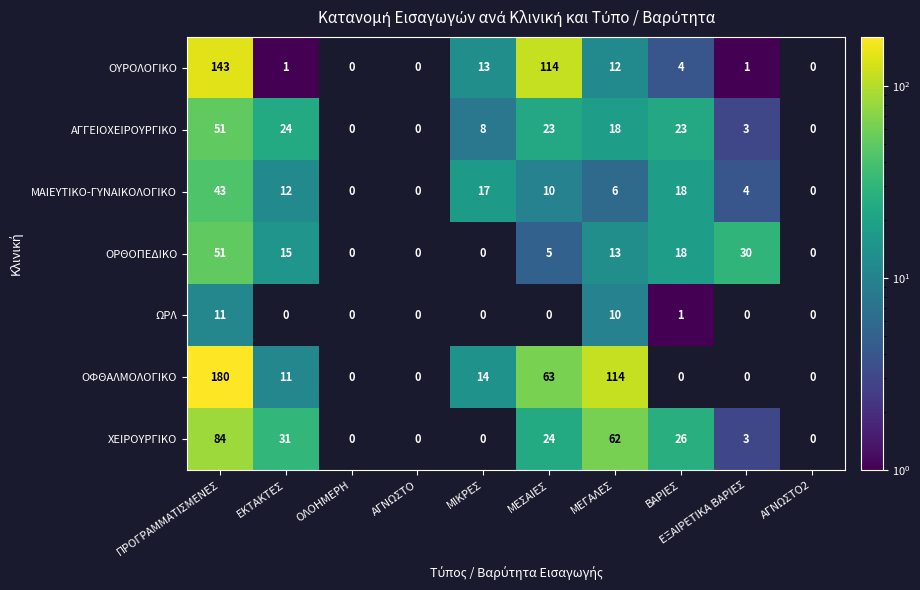

At ΜΕΣΑΙΕΣ, list the series in order from smallest to largest.

ΩΡΛ, ΟΡΘΟΠΕΔΙΚΟ, ΜΑΙΕΥΤΙΚΟ-ΓΥΝΑΙΚΟΛΟΓΙΚΟ, ΑΓΓΕΙΟΧΕΙΡΟΥΡΓΙΚΟ, ΧΕΙΡΟΥΡΓΙΚΟ, ΟΦΘΑΛΜΟΛΟΓΙΚΟ, ΟΥΡΟΛΟΓΙΚΟ